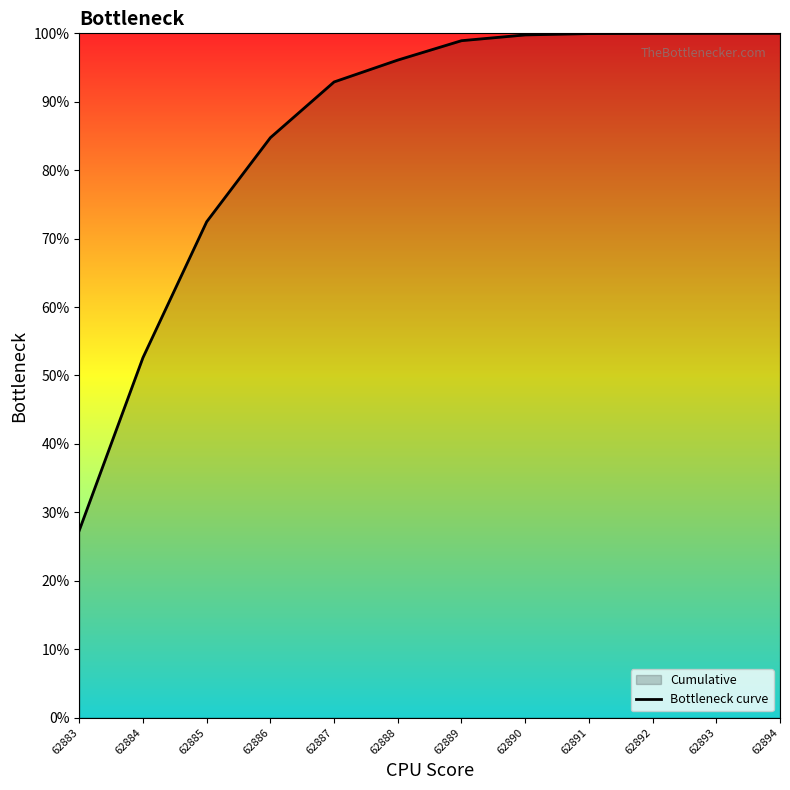

How many series are shown in this chart?

1